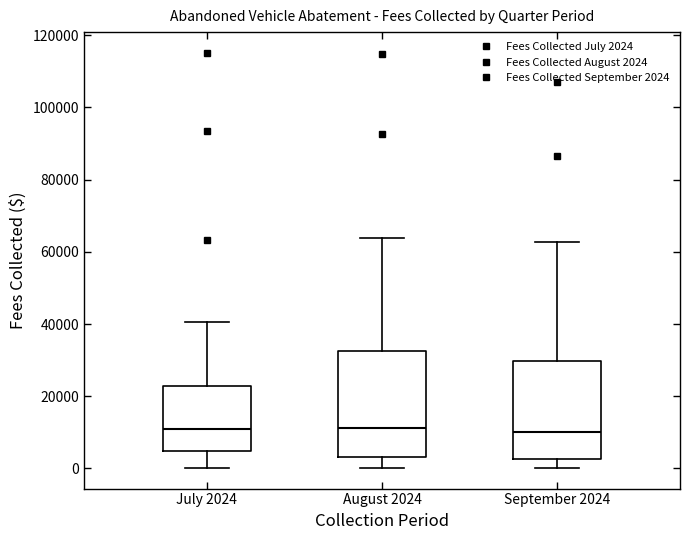

Reading left to right, read every box against the y-axis: the position of its median line, the range the box covers, and the ends of its whiskers. The values are not printed on the chart, so give them approximately, as read against the axis.

July 2024: median 10000, box 4000 to 22000, whiskers 0 to 40000
August 2024: median 12000, box 4000 to 32000, whiskers 0 to 64000
September 2024: median 10000, box 2000 to 30000, whiskers 0 to 62000